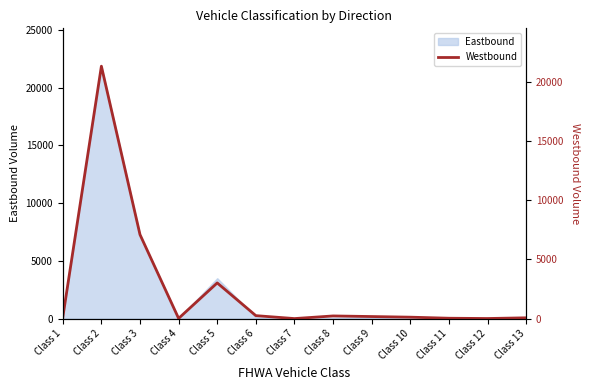

How many values are above zero?

12